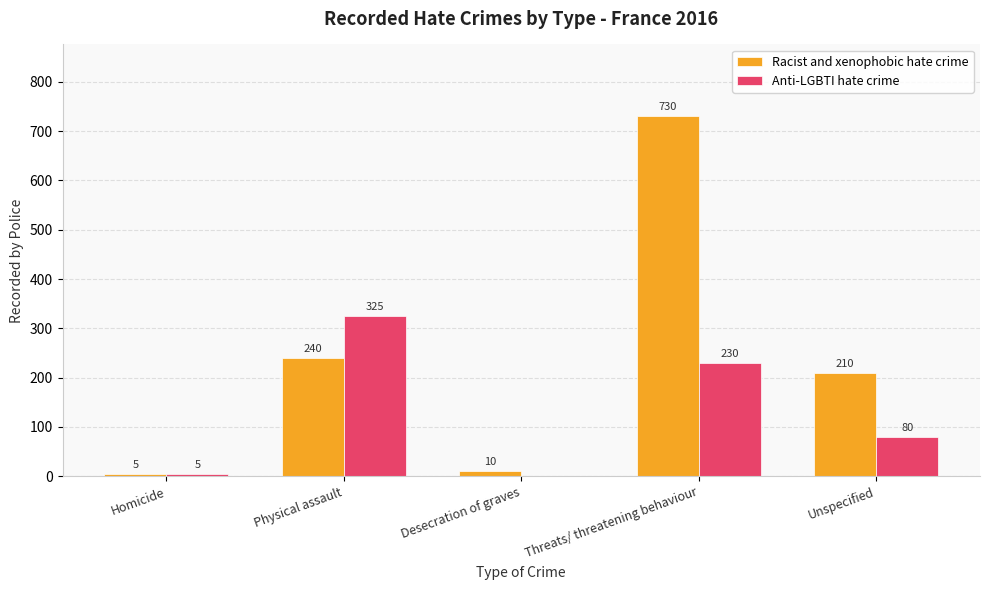

The value of Anti-LGBTI hate crime at Desecration of graves is 0. True or false?

True